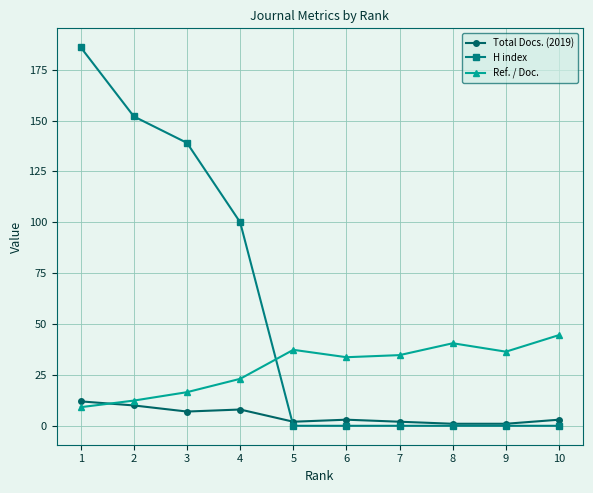

The value of H index at 10 is 0.0. True or false?

True